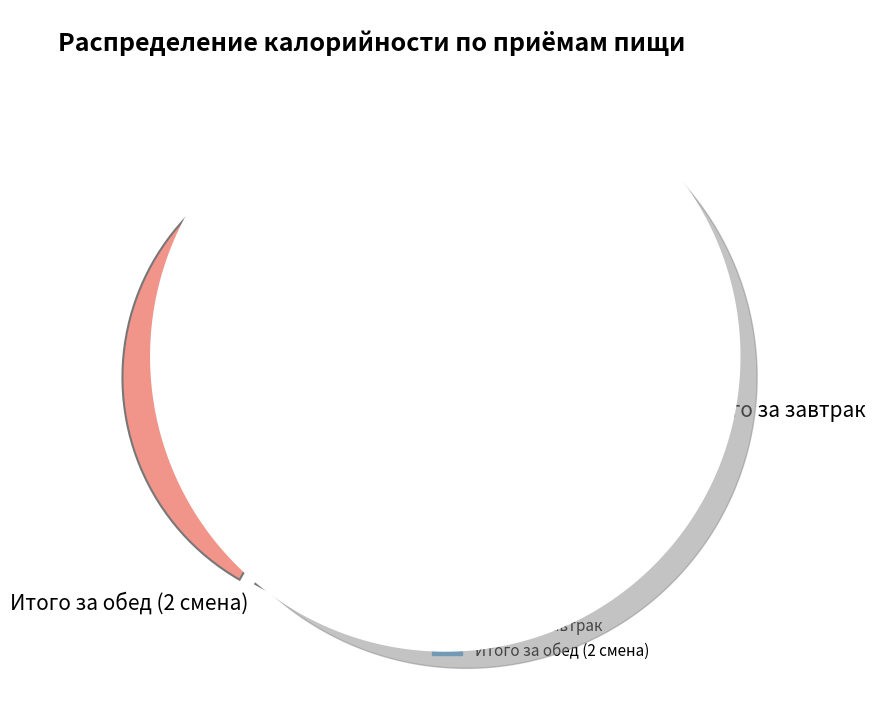

Is the sum of Итого за завтрак and Итого за обед (2 смена) greater than half?

Yes